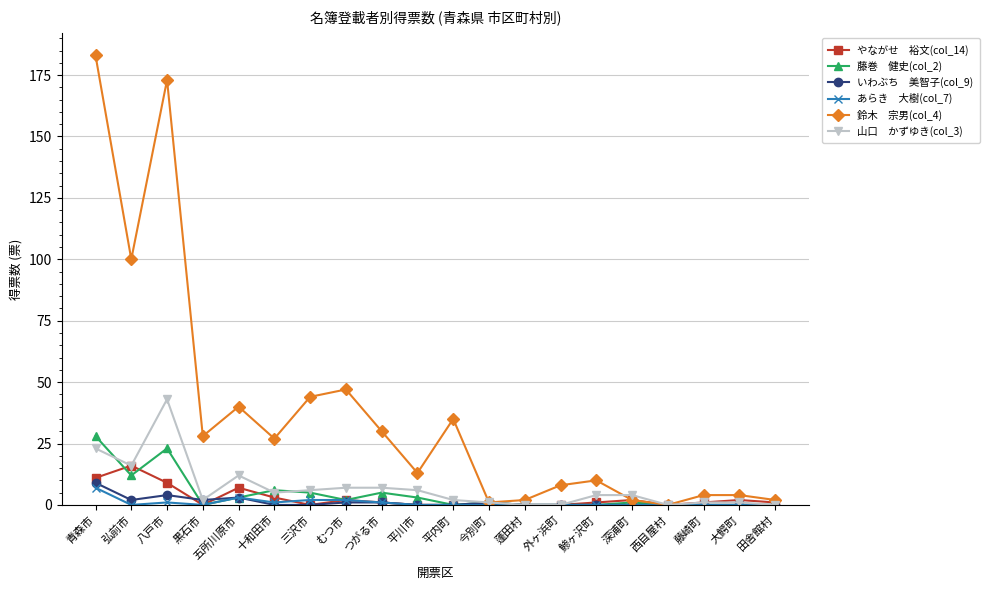

What is the label of the 3rd point from the right?

藤崎町